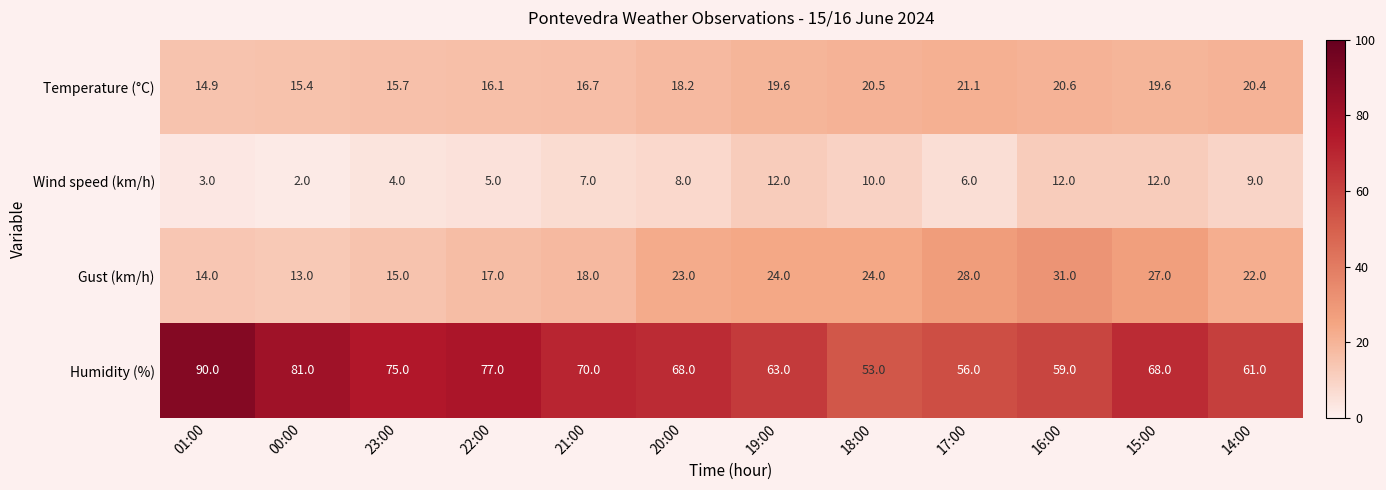

What value does the Humidity (%) series have at 20:00?

68.0